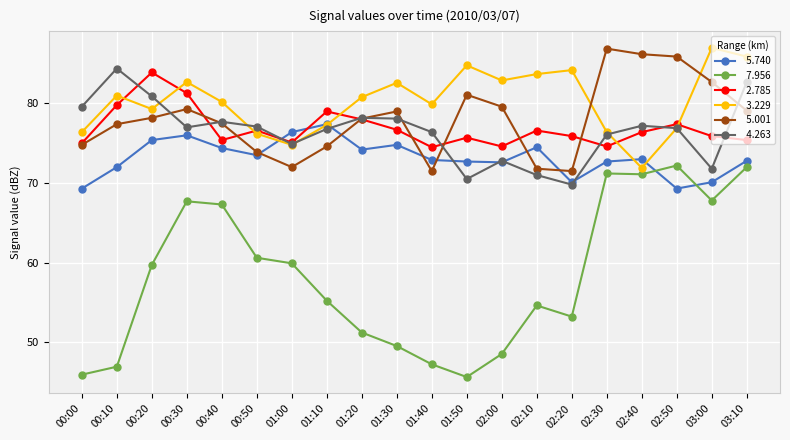

What is the label of the 14th point from the left?

02:10